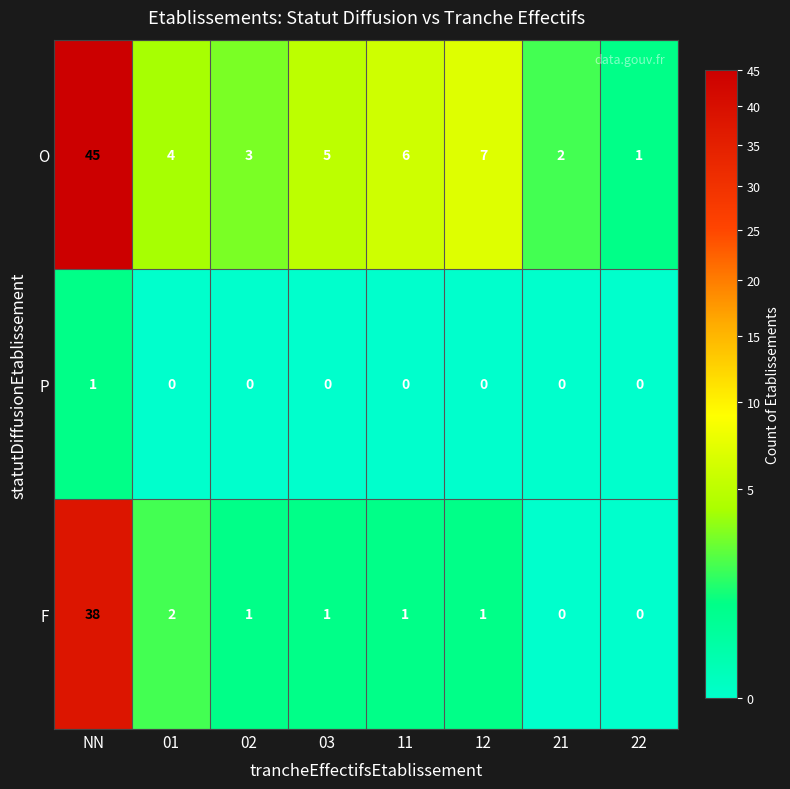

Count the number of categories in the chart.

8